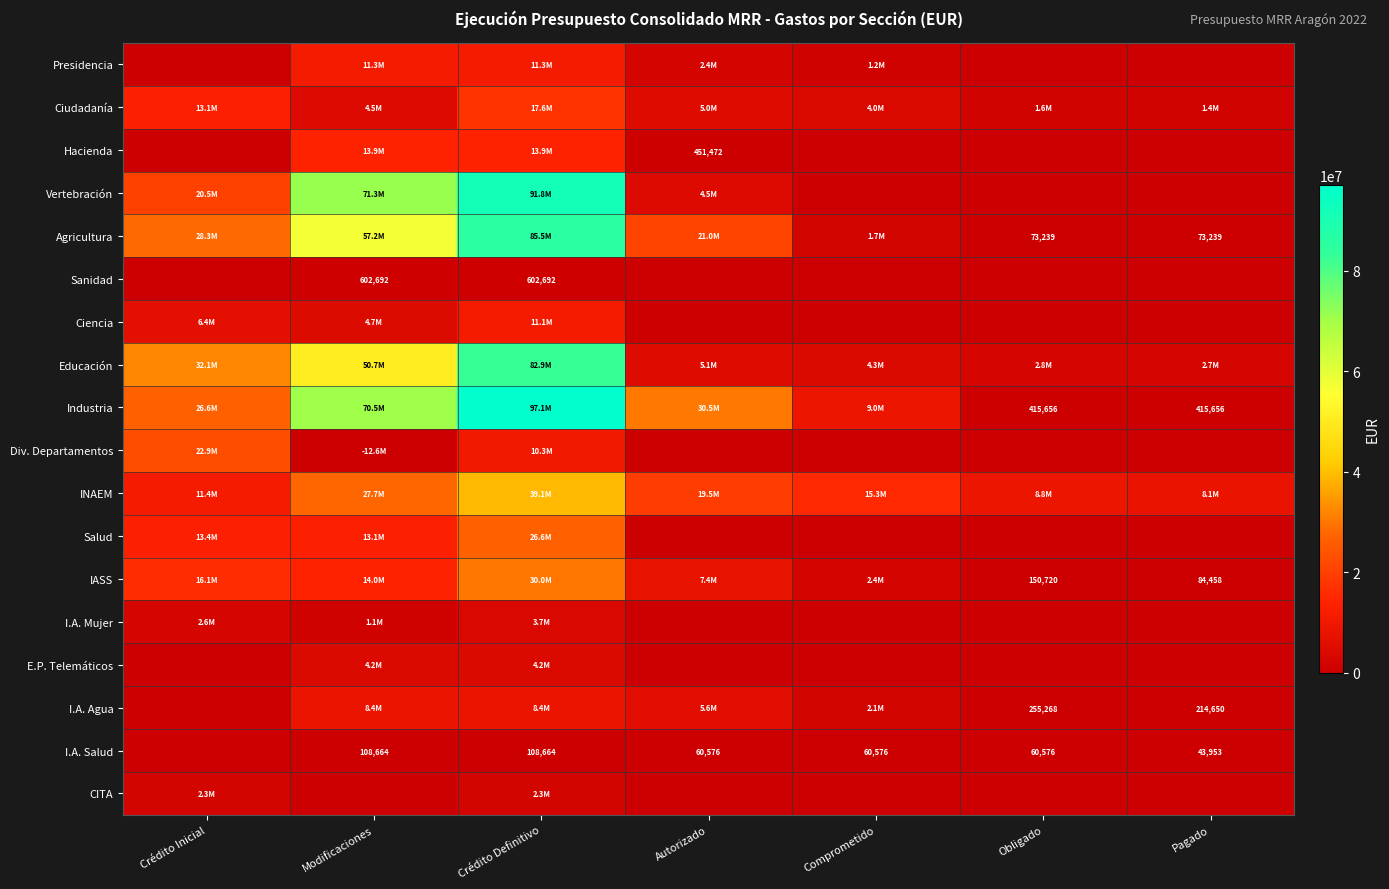

Is the value of Salud at Crédito Definitivo greater than the value of E.P. Telemáticos at Obligado?

Yes